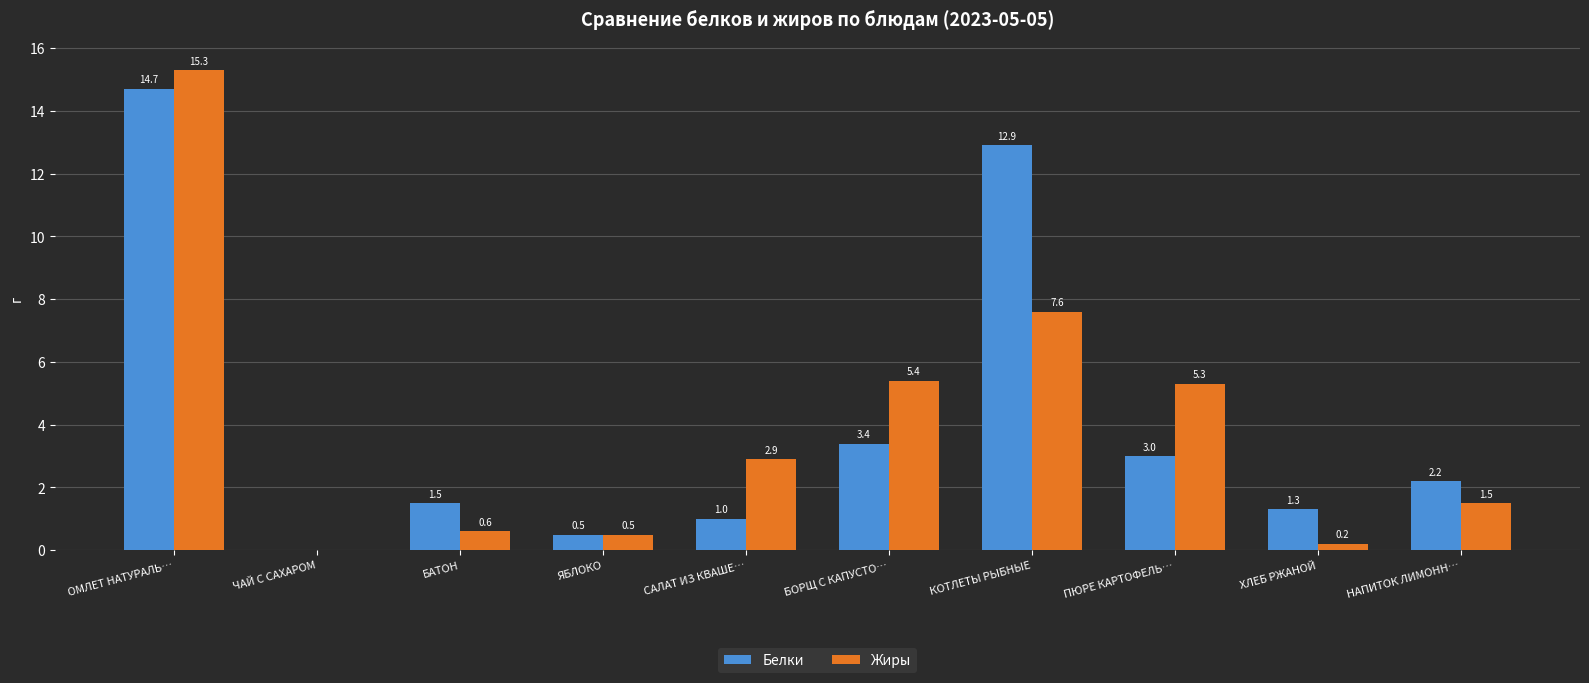

The value of Белки at ЧАЙ С САХАРОМ is 7.0. True or false?

False